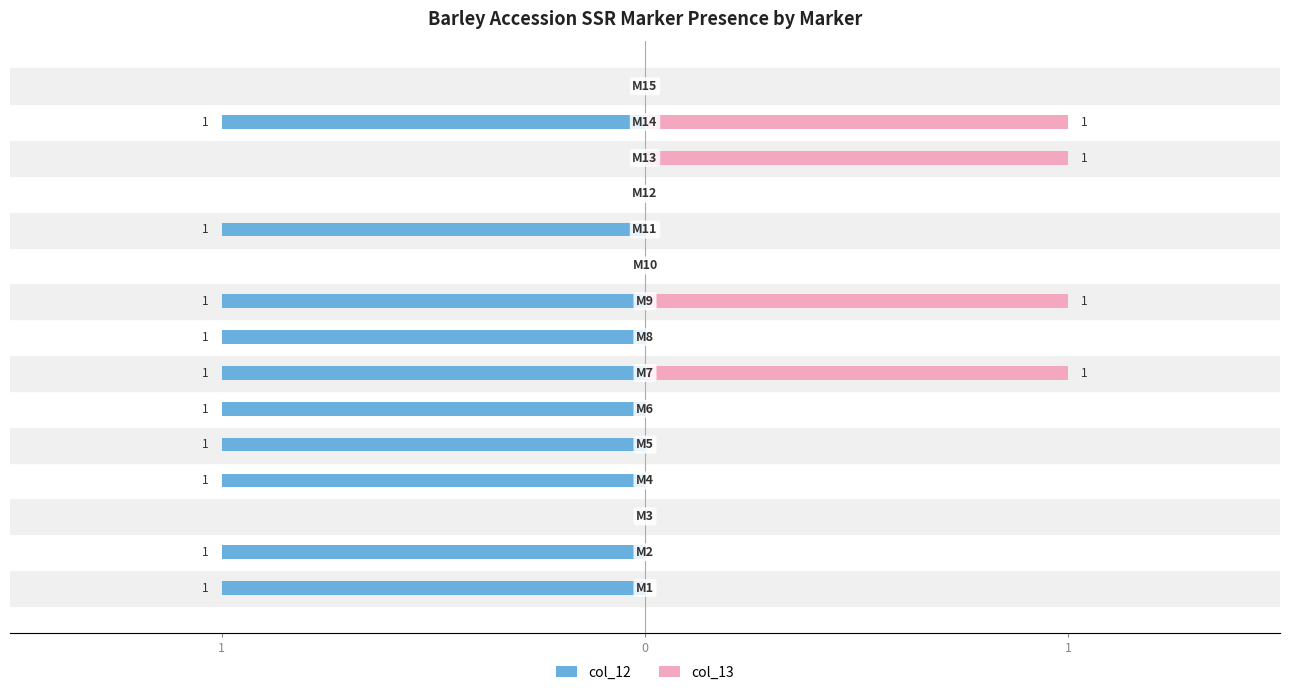

True or false: col_13 has a value of 0 at 3.

True